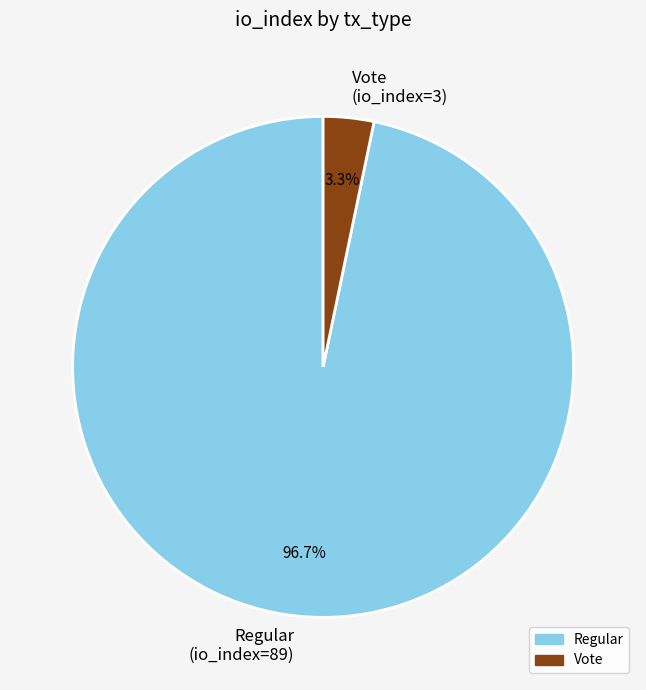

Count the number of slices in the pie.

2